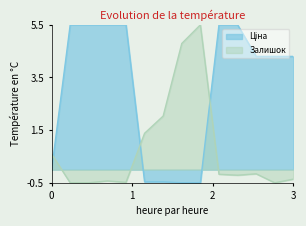

What is the minimum value shown in the chart?

-0.5